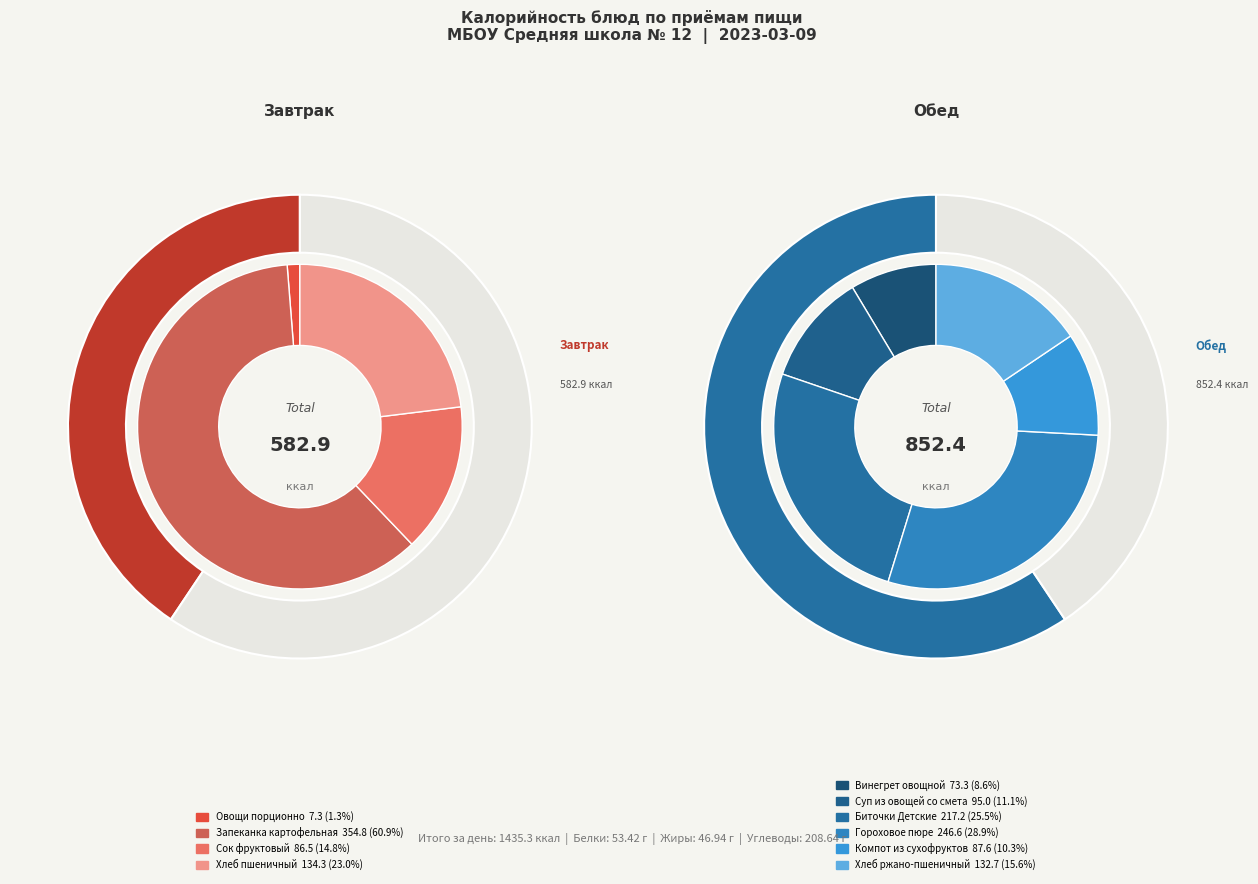

Which category accounts for the majority?

Обед